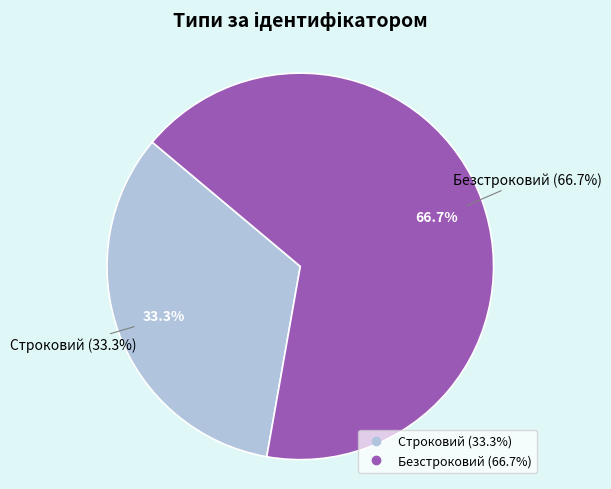

What percentage do Безстроковий and Строковий together represent?

100.0%